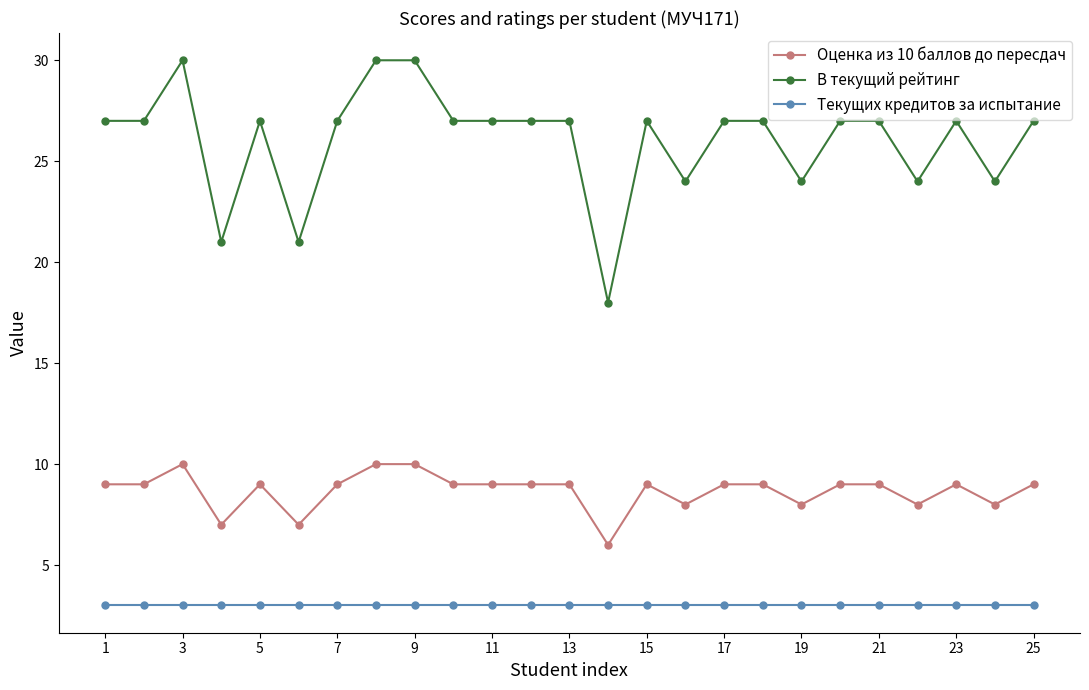

True or false: Оценка из 10 баллов до пересдач and В текущий рейтинг cross at least once.

False